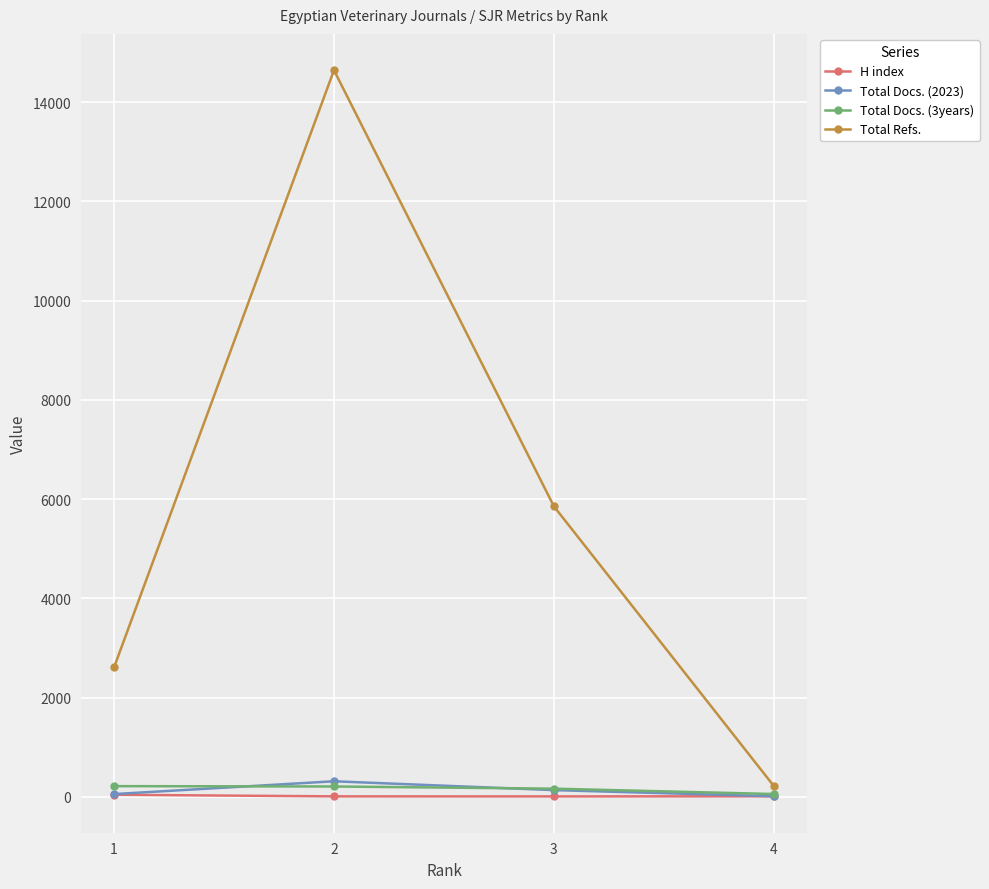

The value of Total Refs. at 2 is 3805. True or false?

False